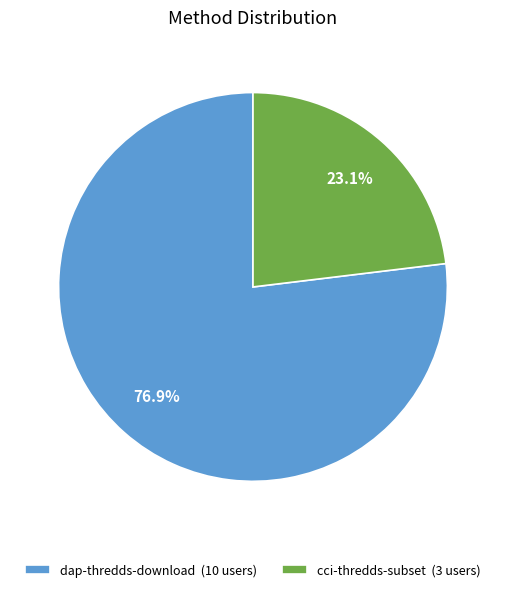

What percentage is NOT represented by cci-thredds-subset?

76.9%